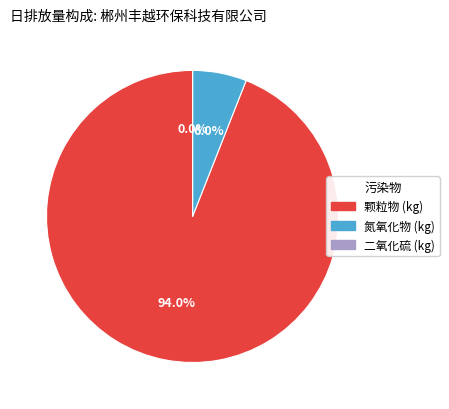

Which category has the biggest portion of the pie?

颗粒物 (kg)